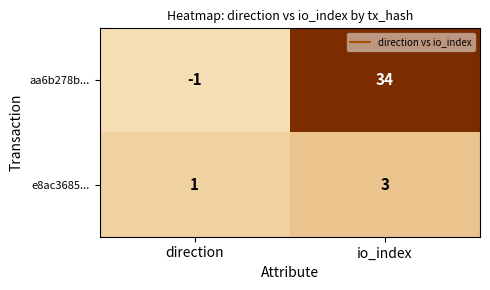

True or false: aa6b278b... has a value of 34 at io_index.

True